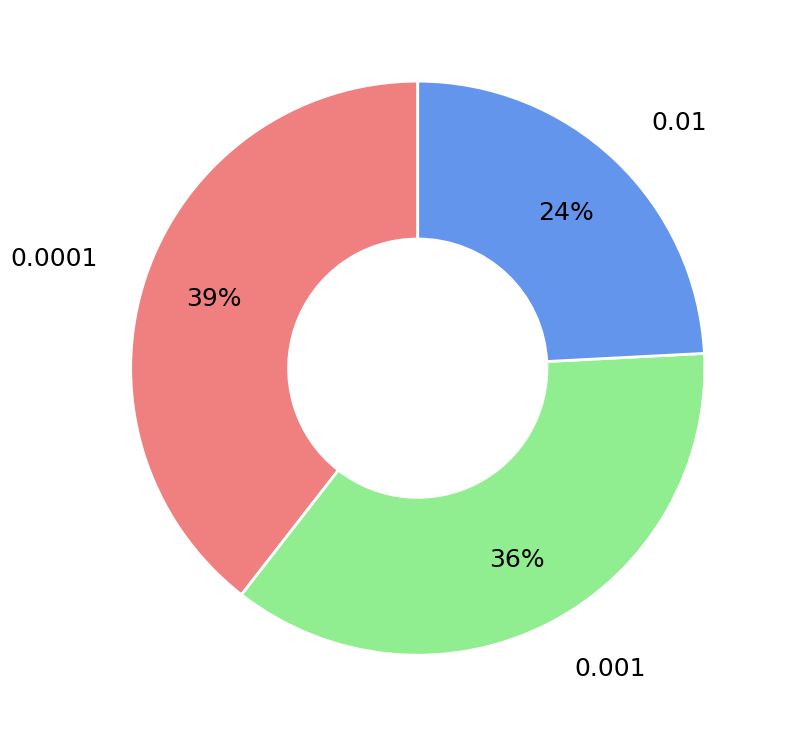

Is 0.01 the majority of the pie?

No